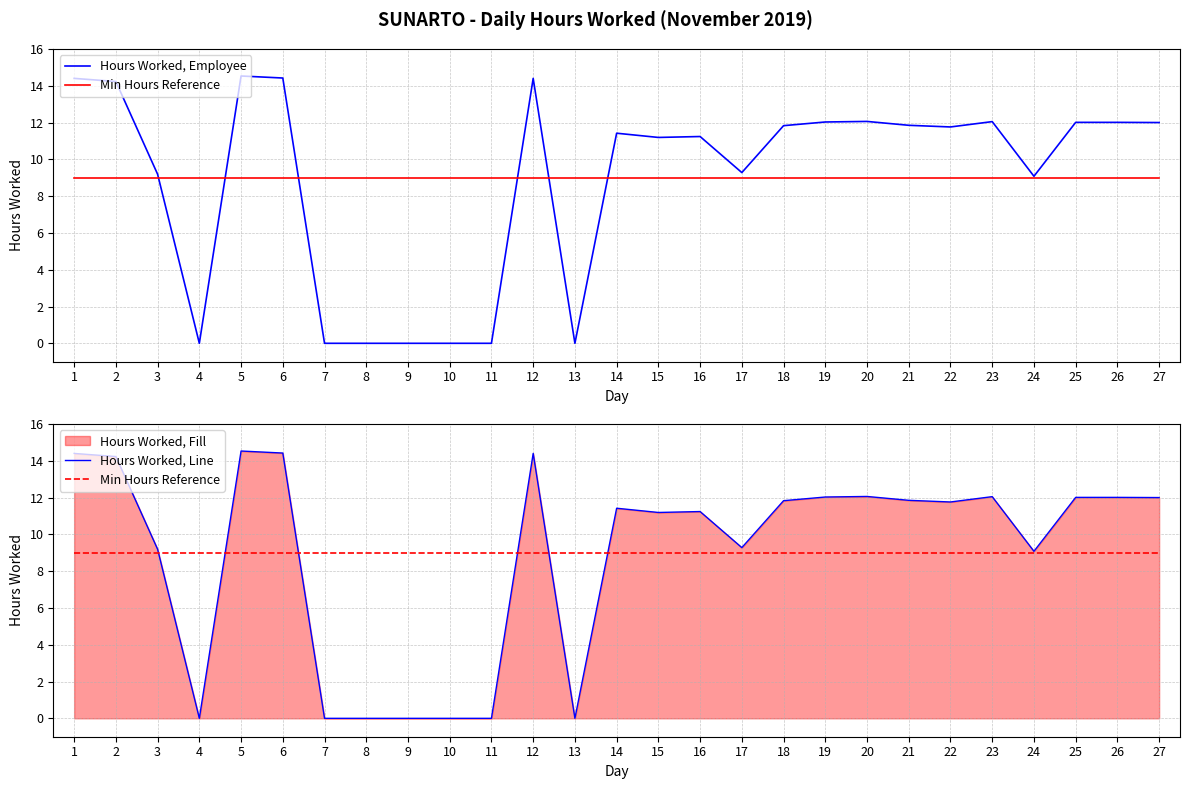

At which category is the sum across all series the highest?

5